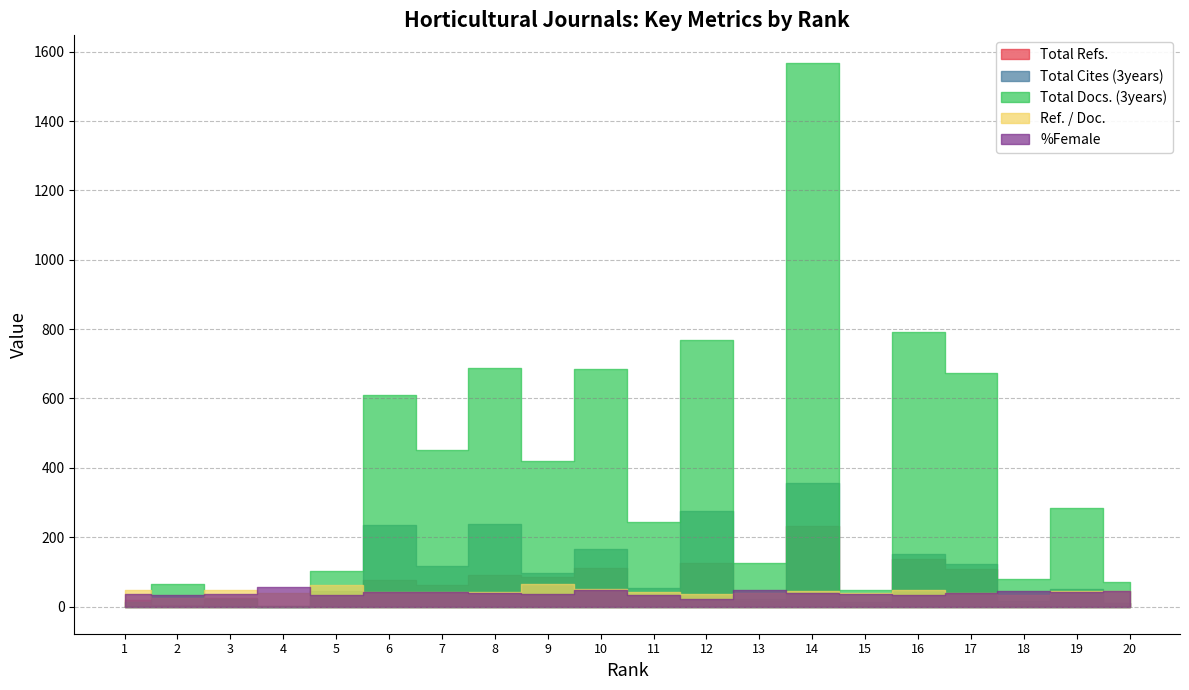

At which category does Total Cites (3years) reach its first local valley?

2